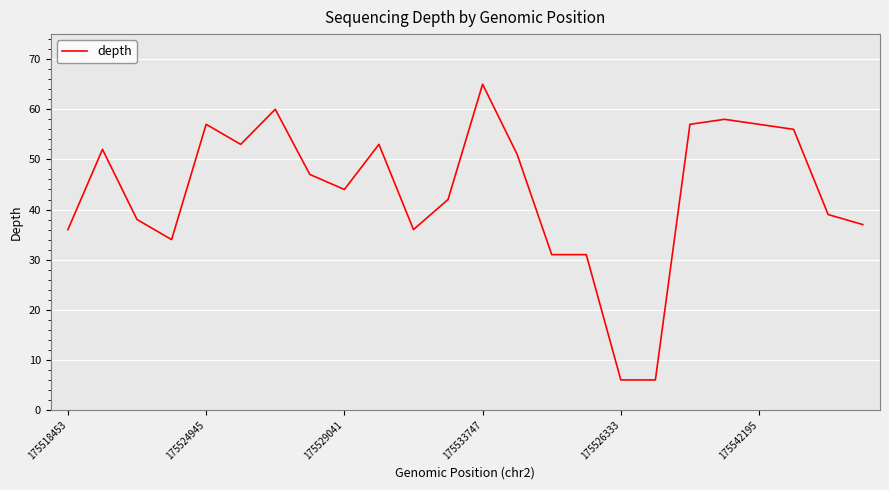

What is the maximum value shown in the chart?

65